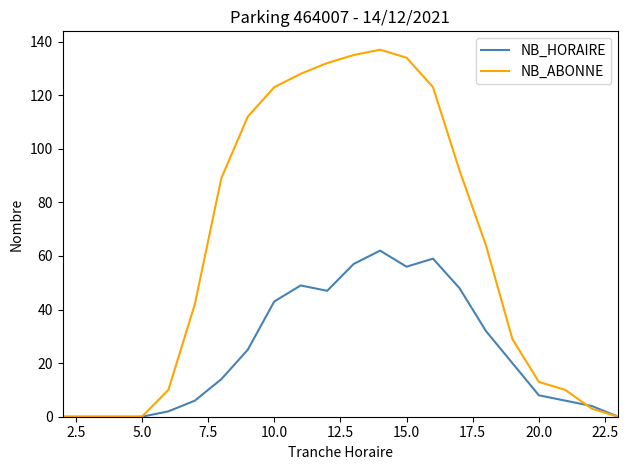

What is the greatest value displayed?

137